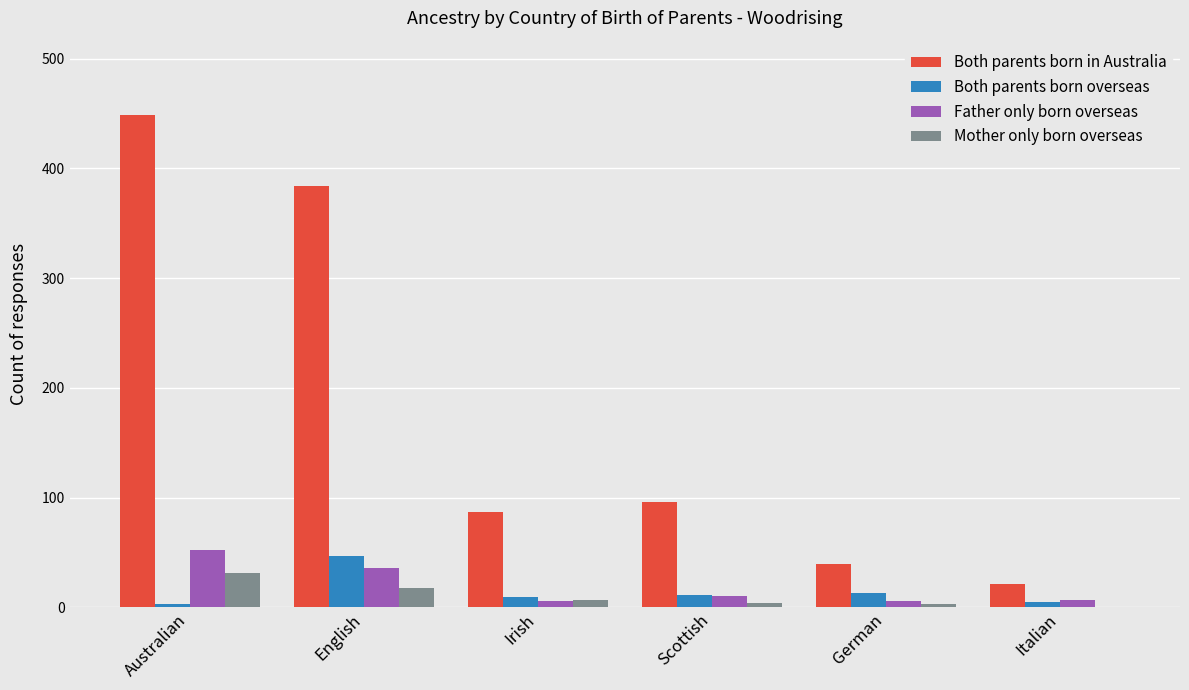

Where does the Both parents born overseas series first go above 11?

English